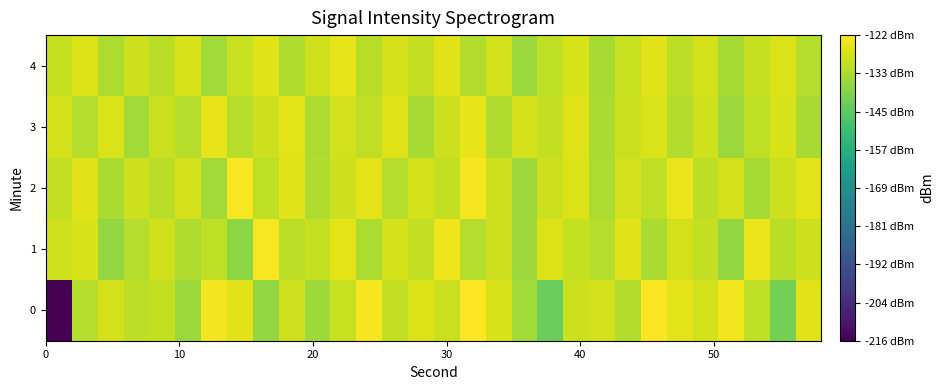

What is the minimum value shown in the chart?

-216.0